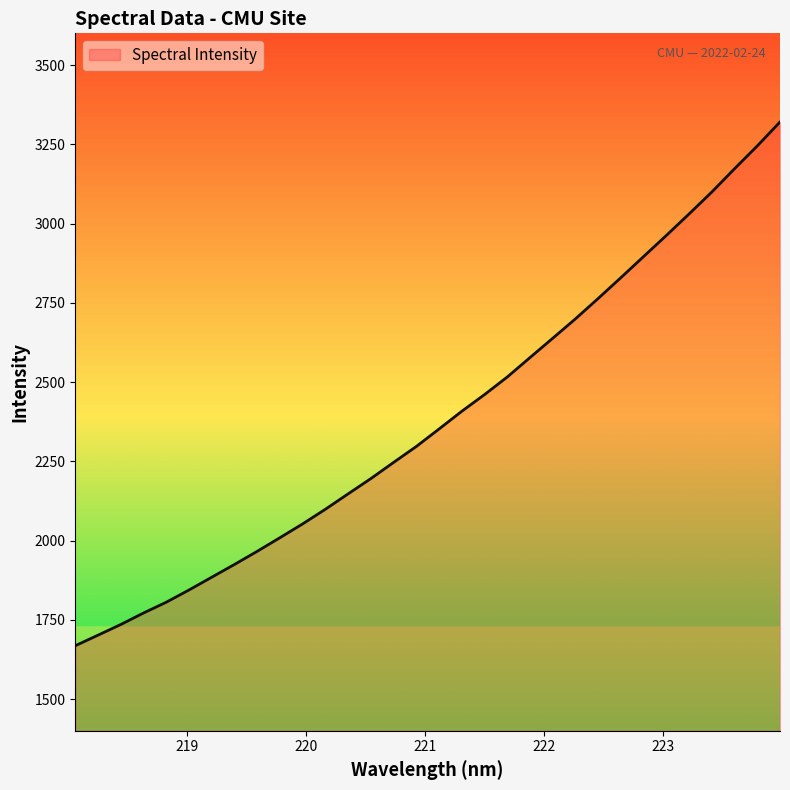

What is the difference between the maximum and minimum values?

1652.0